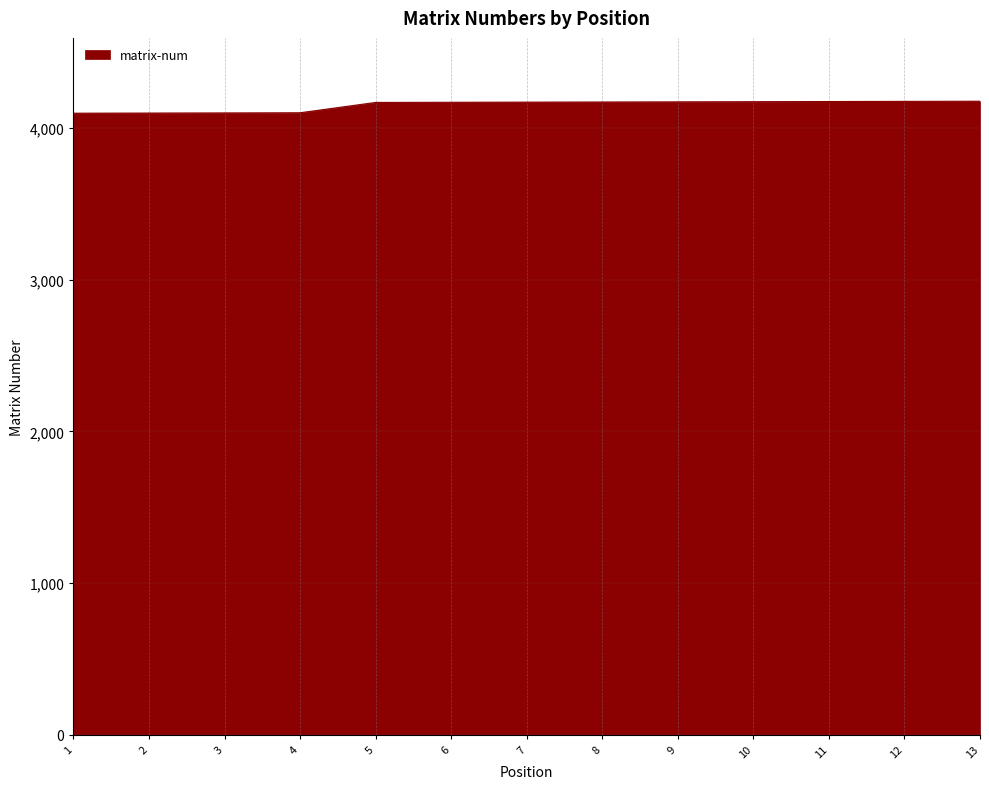

Is it true that the value at 13 is 4177?

True